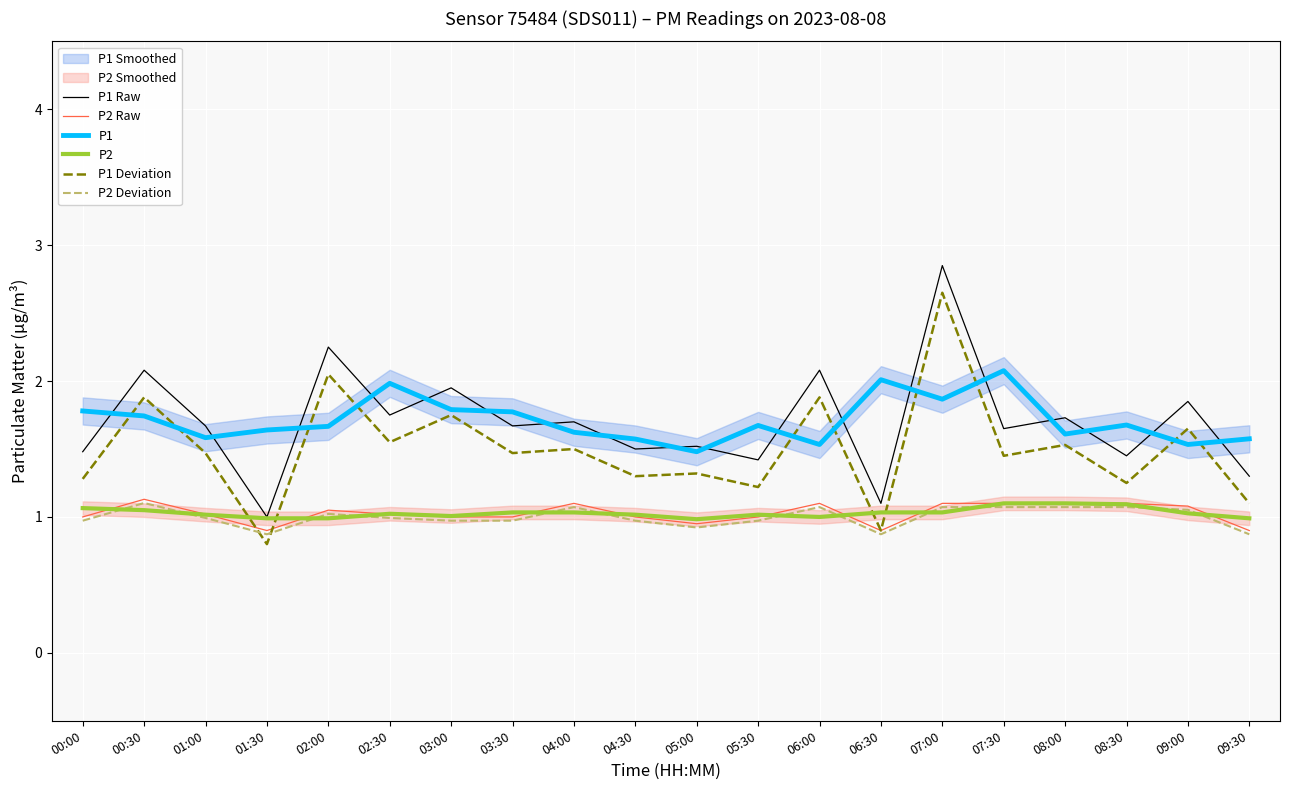

At which category does P1 Deviation reach its first local valley?

01:30